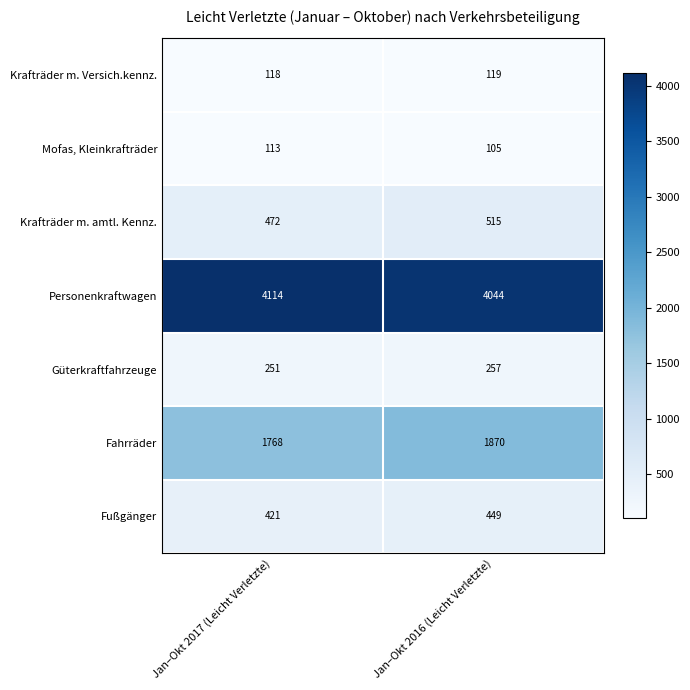

What is the sum of all Personenkraftwagen values?

8158